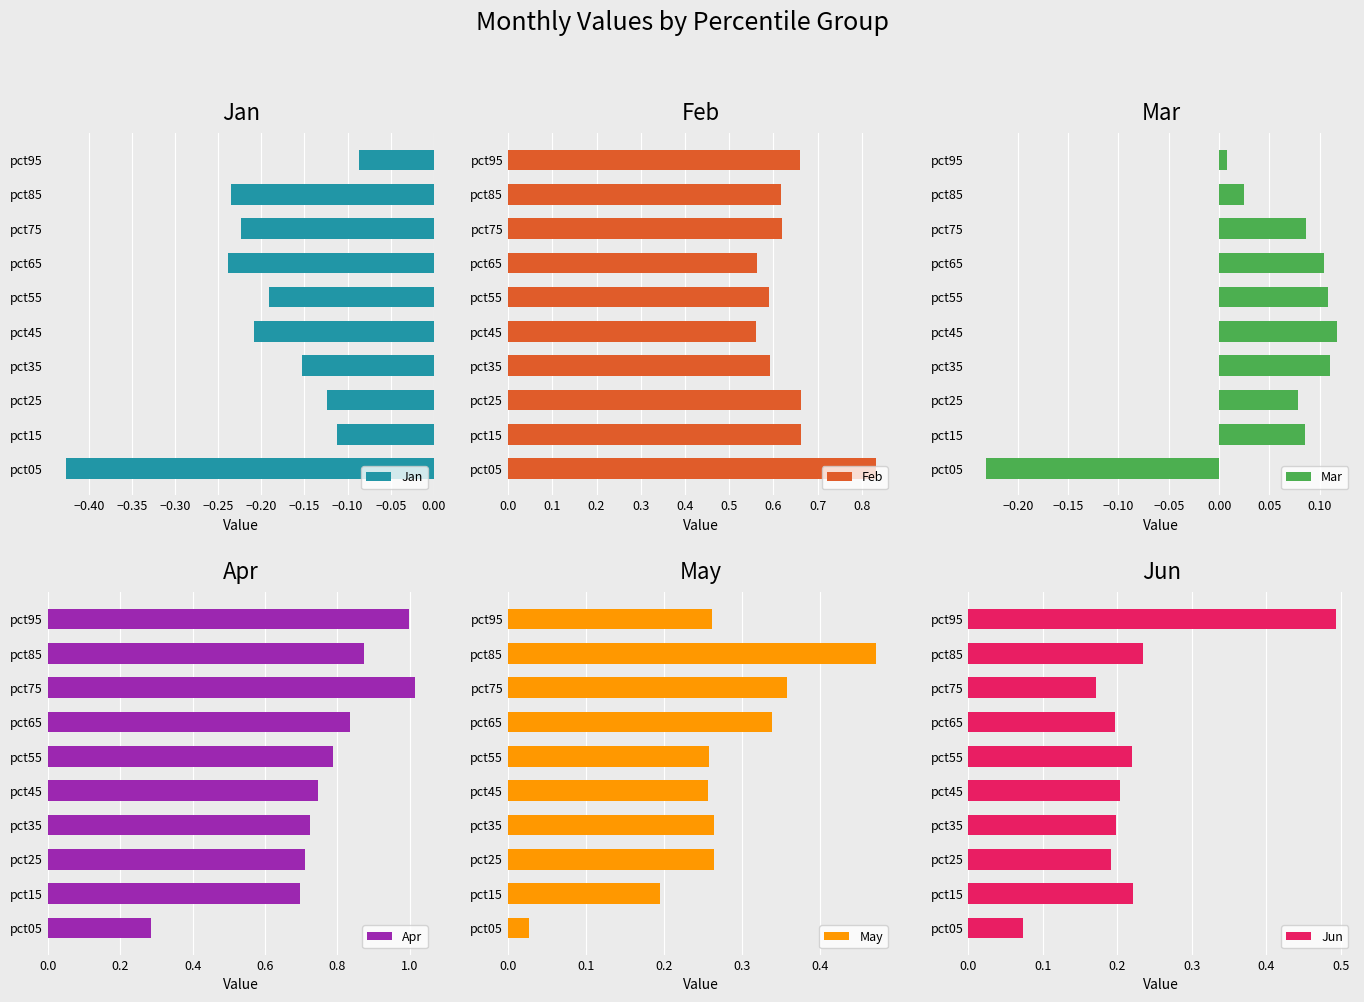

True or false: Feb has a value of 0.1 at pct45.

False